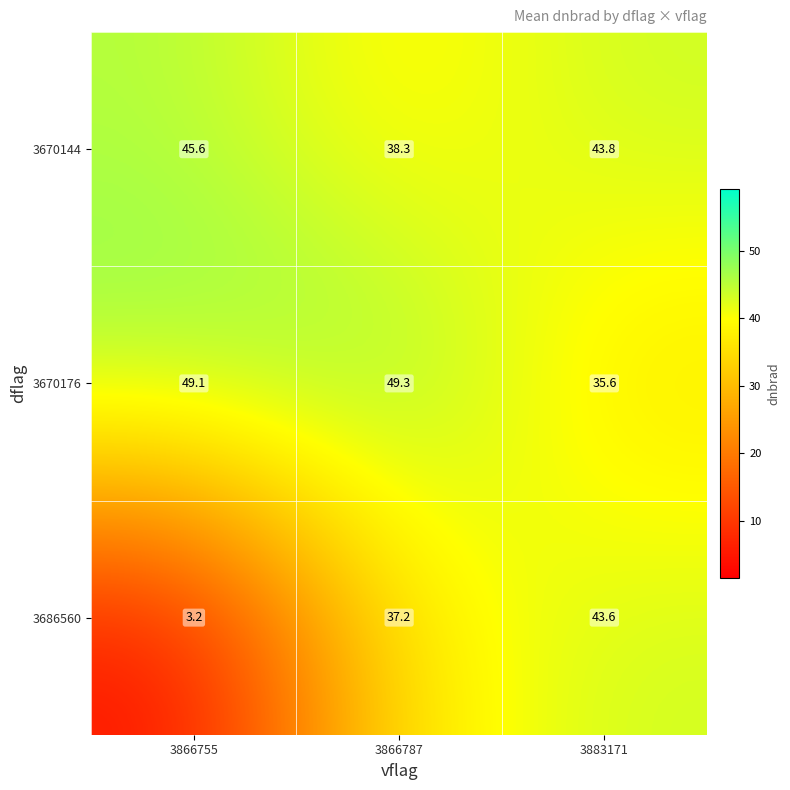

What is the total value across all series at 3866755?

97.9